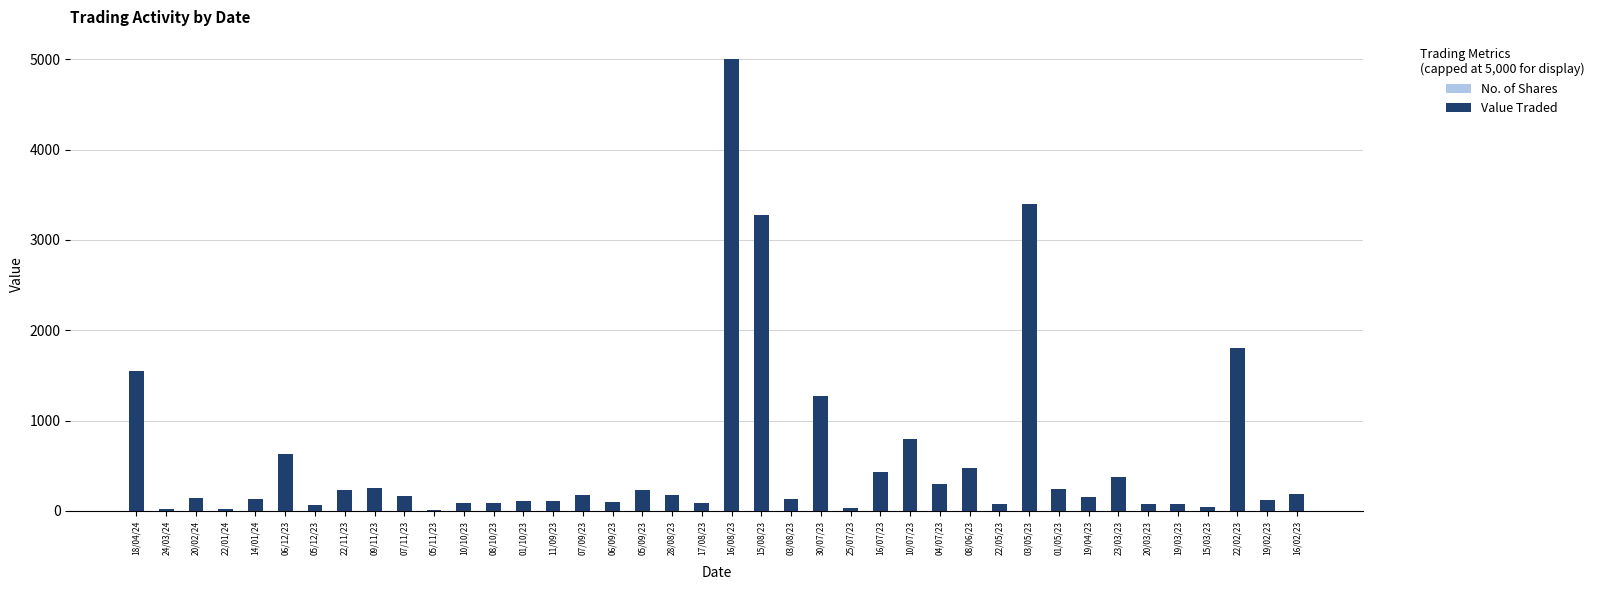

What is the difference between the second highest and minimum values in the No. of Shares series?

996